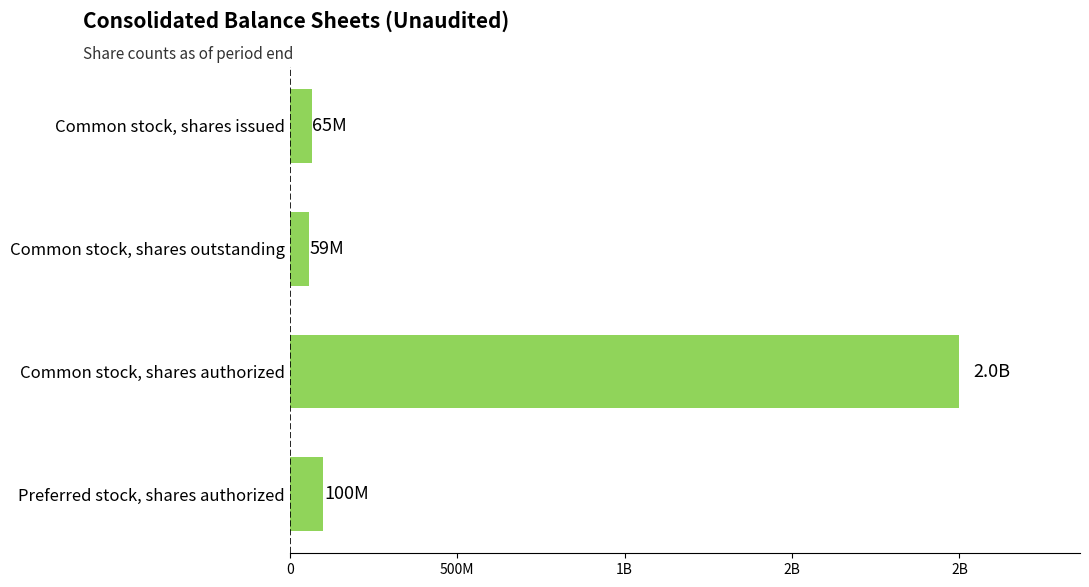

What is the greatest value displayed?

2000000000